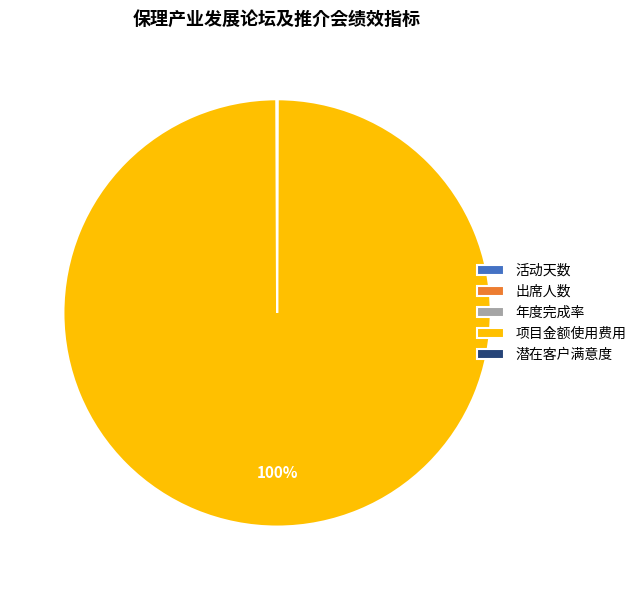

Which slice is the largest?

项目金额使用费用